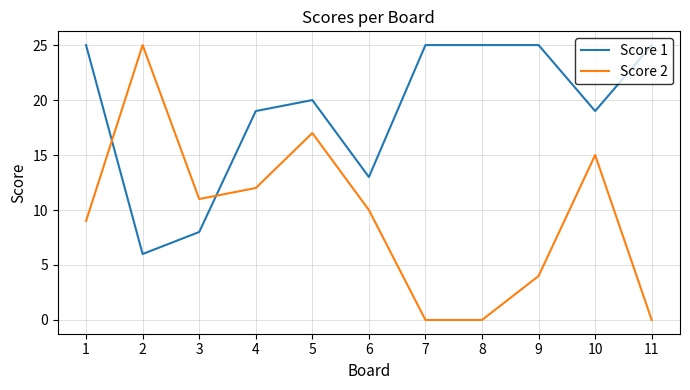

What is the difference between the highest and lowest values at 10?

4